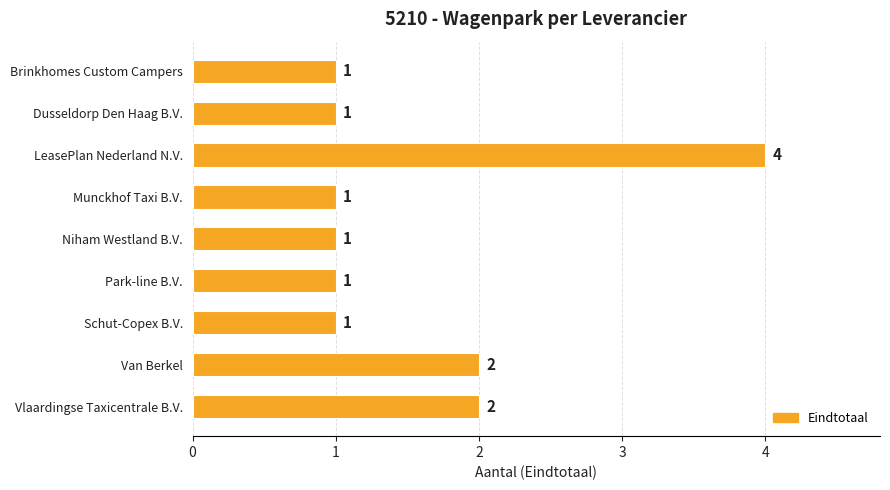

Does the chart contain stacked bars?

No